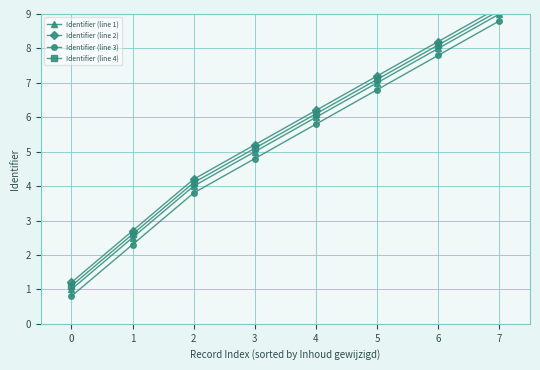

At which category is the sum across all series the highest?

7